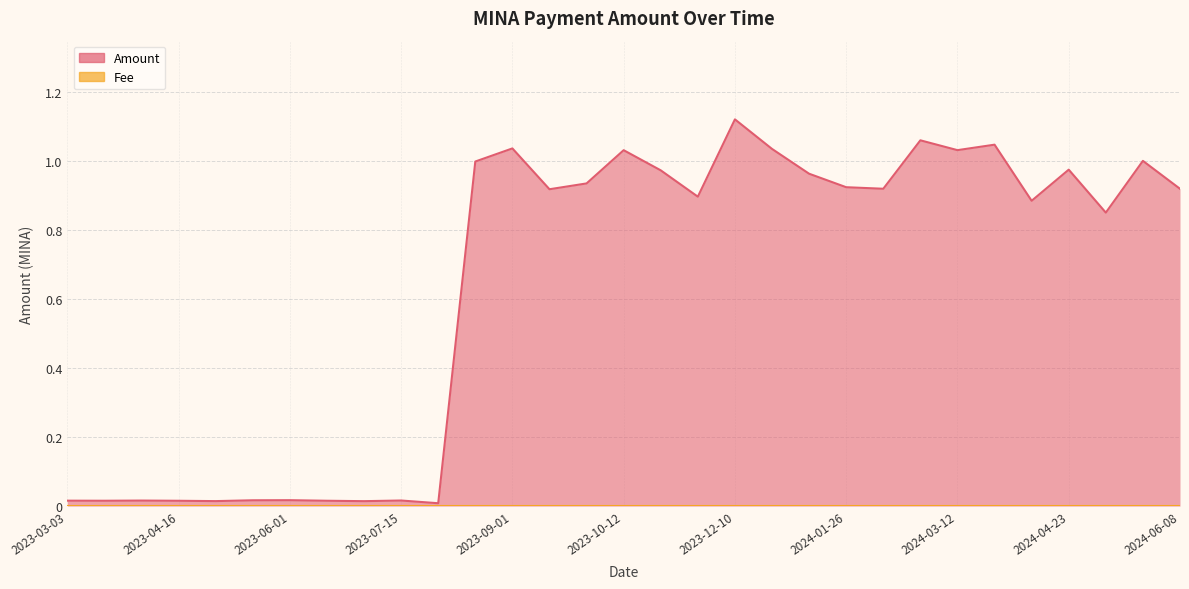

Reading left to right, extract all data points from this chart.

2023-03-03=0.0	2023-03-17=0.0	2023-04-03=0.0	2023-04-16=0.0	2023-05-03=0.0	2023-05-16=0.0	2023-06-01=0.0	2023-06-15=0.0	2023-07-01=0.0	2023-07-15=0.0	2023-07-30=0.0	2023-08-15=1.0	2023-09-01=1.0	2023-09-13=0.9	2023-09-26=0.9	2023-10-12=1.0	2023-10-27=1.0	2023-11-11=0.9	2023-12-10=1.1	2023-11-25=1.0	2024-01-13=1.0	2024-01-26=0.9	2024-02-10=0.9	2024-02-27=1.1	2024-03-12=1.0	2024-03-25=1.0	2024-04-10=0.9	2024-04-23=1.0	2024-05-09=0.9	2024-05-24=1.0	2024-06-08=0.9